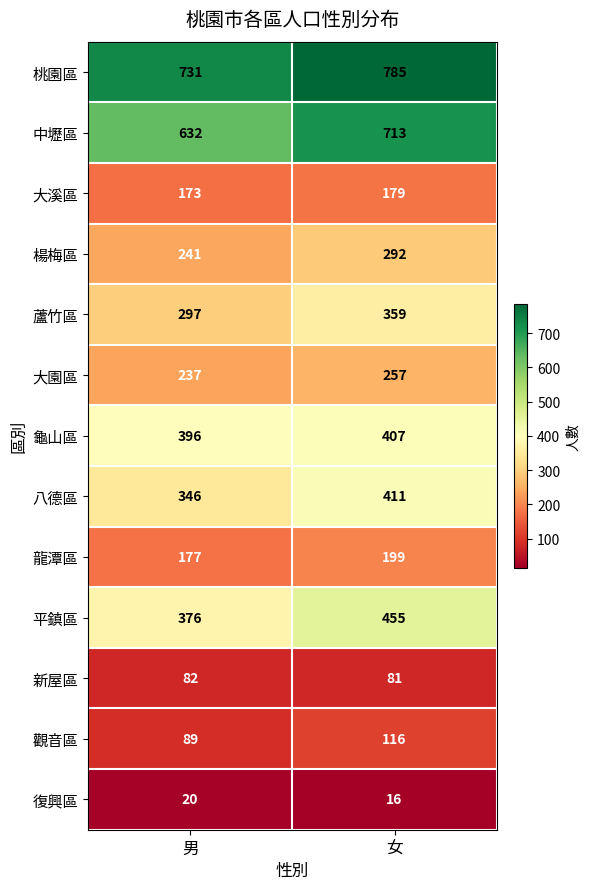

Which series has the largest total across all categories?

桃園區